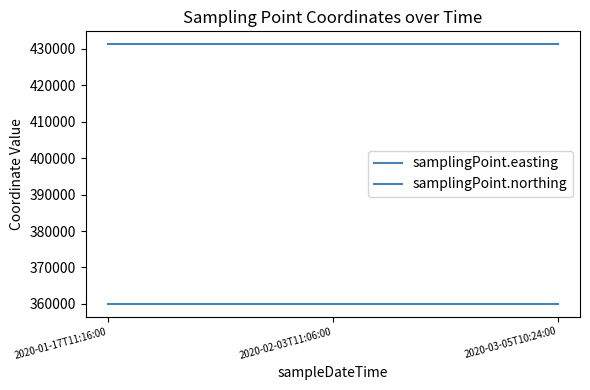

Is the value of samplingPoint.northing at 2020-03-05T10:24:00 greater than the value of samplingPoint.easting at 2020-03-05T10:24:00?

No